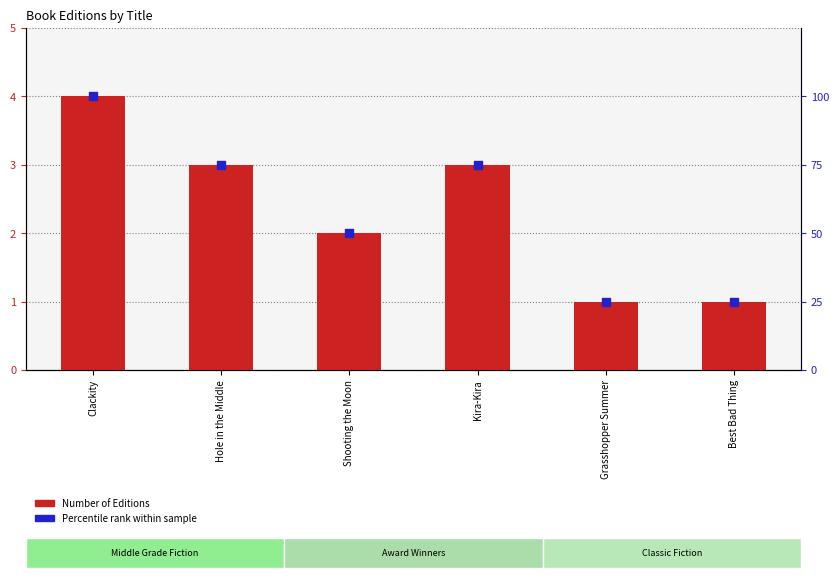

What are all the series names shown in the legend?

Number of Editions, Percentile rank within sample